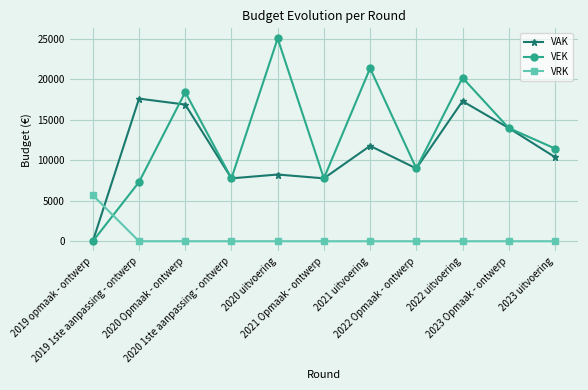

What value does the VAK series have at 2020 uitvoering, to the nearest 50?

8250